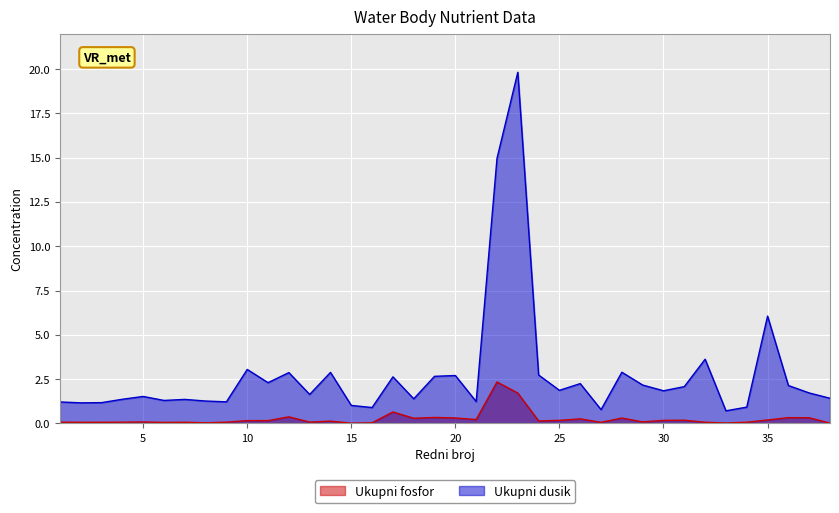

List the labels in order of Ukupni fosfor value, smallest first.

15, 38, 33, 8, 16, 6, 27, 2, 32, 7, 3, 34, 4, 9, 1, 13, 5, 29, 14, 24, 11, 10, 25, 30, 31, 35, 21, 26, 18, 28, 20, 37, 36, 19, 12, 17, 23, 22